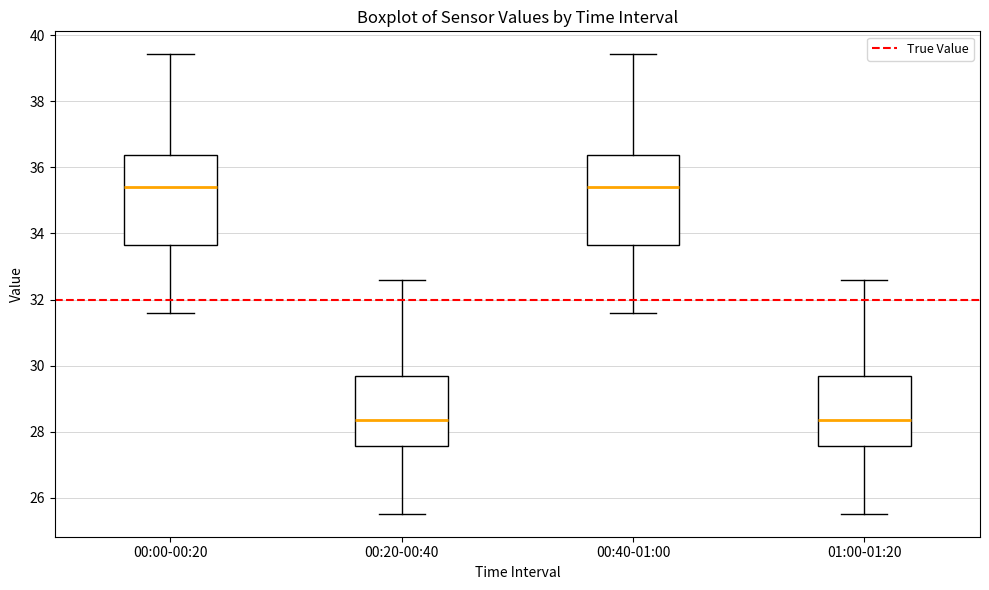

Where does the lower whisker of the box for 01:00-01:20 end on the y-axis? The values are not printed on the chart, so give them approximately, as read against the axis.

25.6